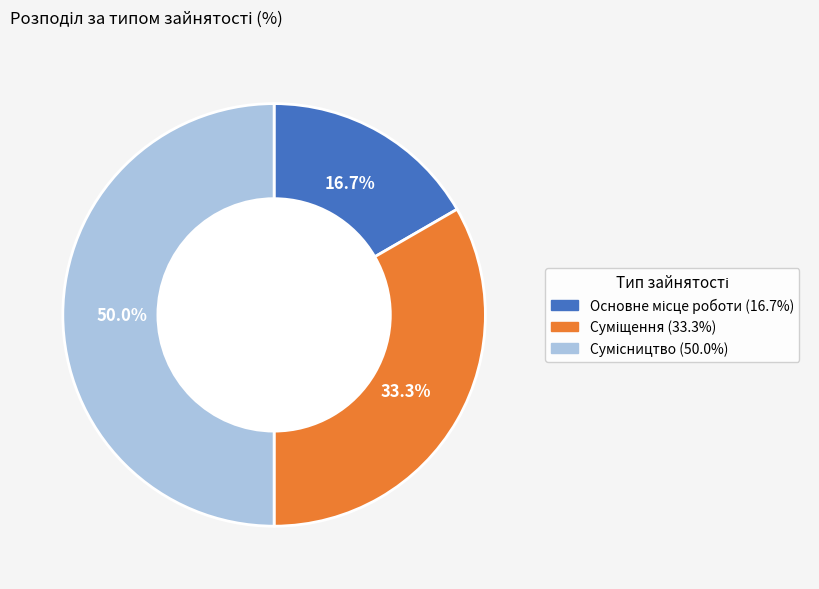

What percentage is the Основне місце роботи slice, to the nearest percent?

17%